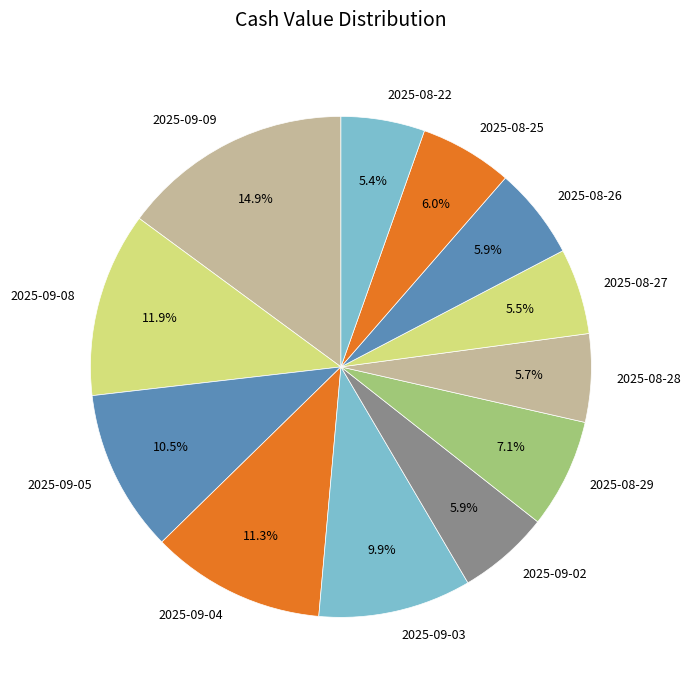

Between 2025-09-04 and 2025-08-27, which is larger?

2025-09-04